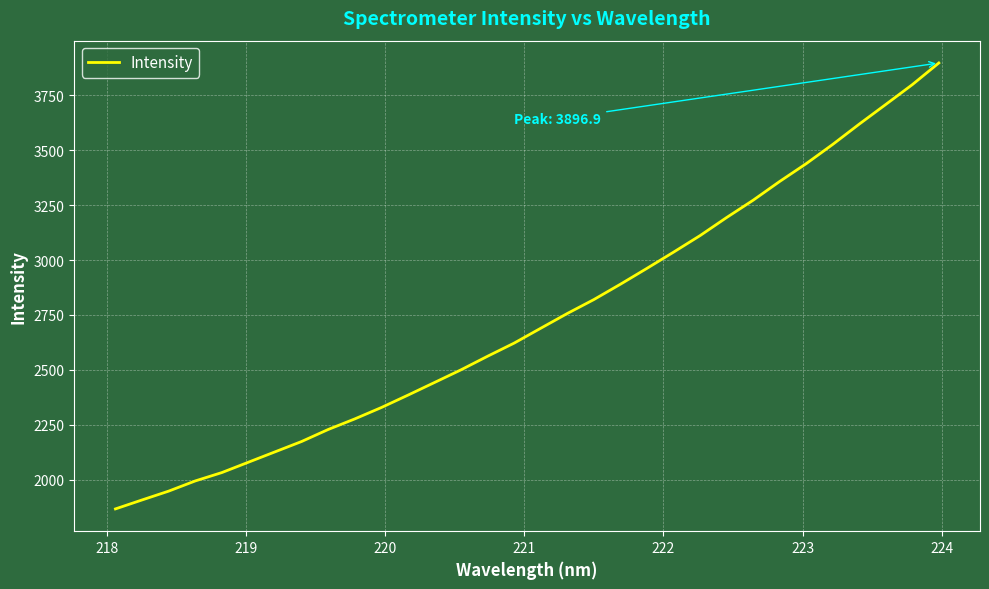

What is the smallest value displayed?

1867.1